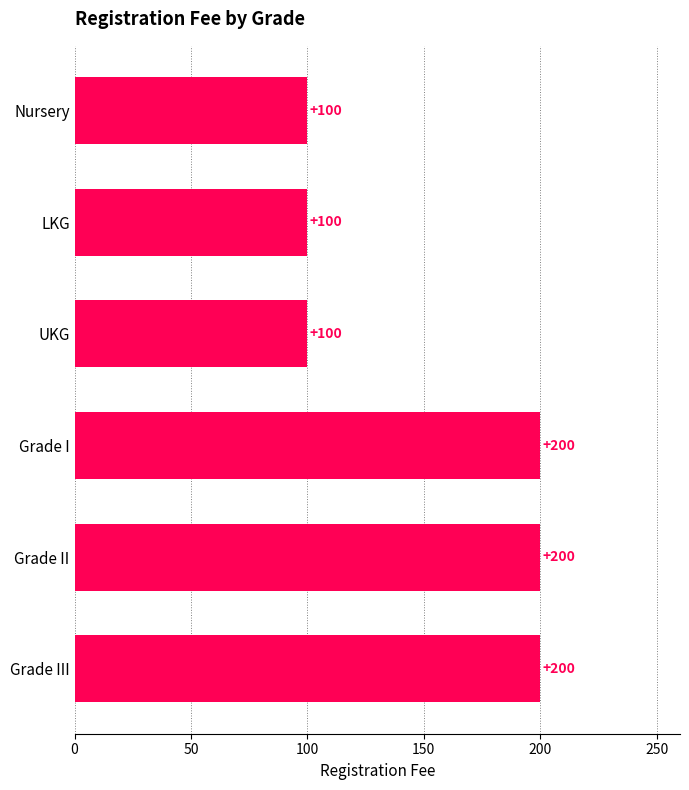

Is it true that the value at Grade II is 289?

False